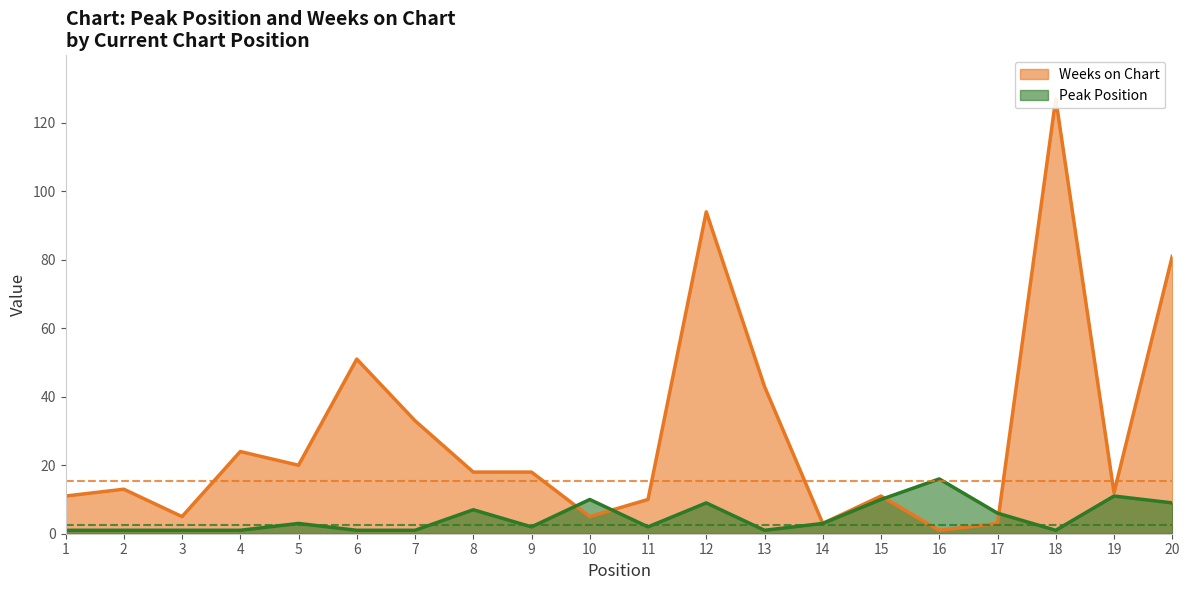

Reading right to left, transcribe all the data shown in this chart.

Peak Position: 9	11	1	6	16	10	3	1	9	2	10	2	7	1	1	3	1	1	1	1
Weeks on Chart: 81	12	127	3	1	11	3	43	94	10	5	18	18	33	51	20	24	5	13	11